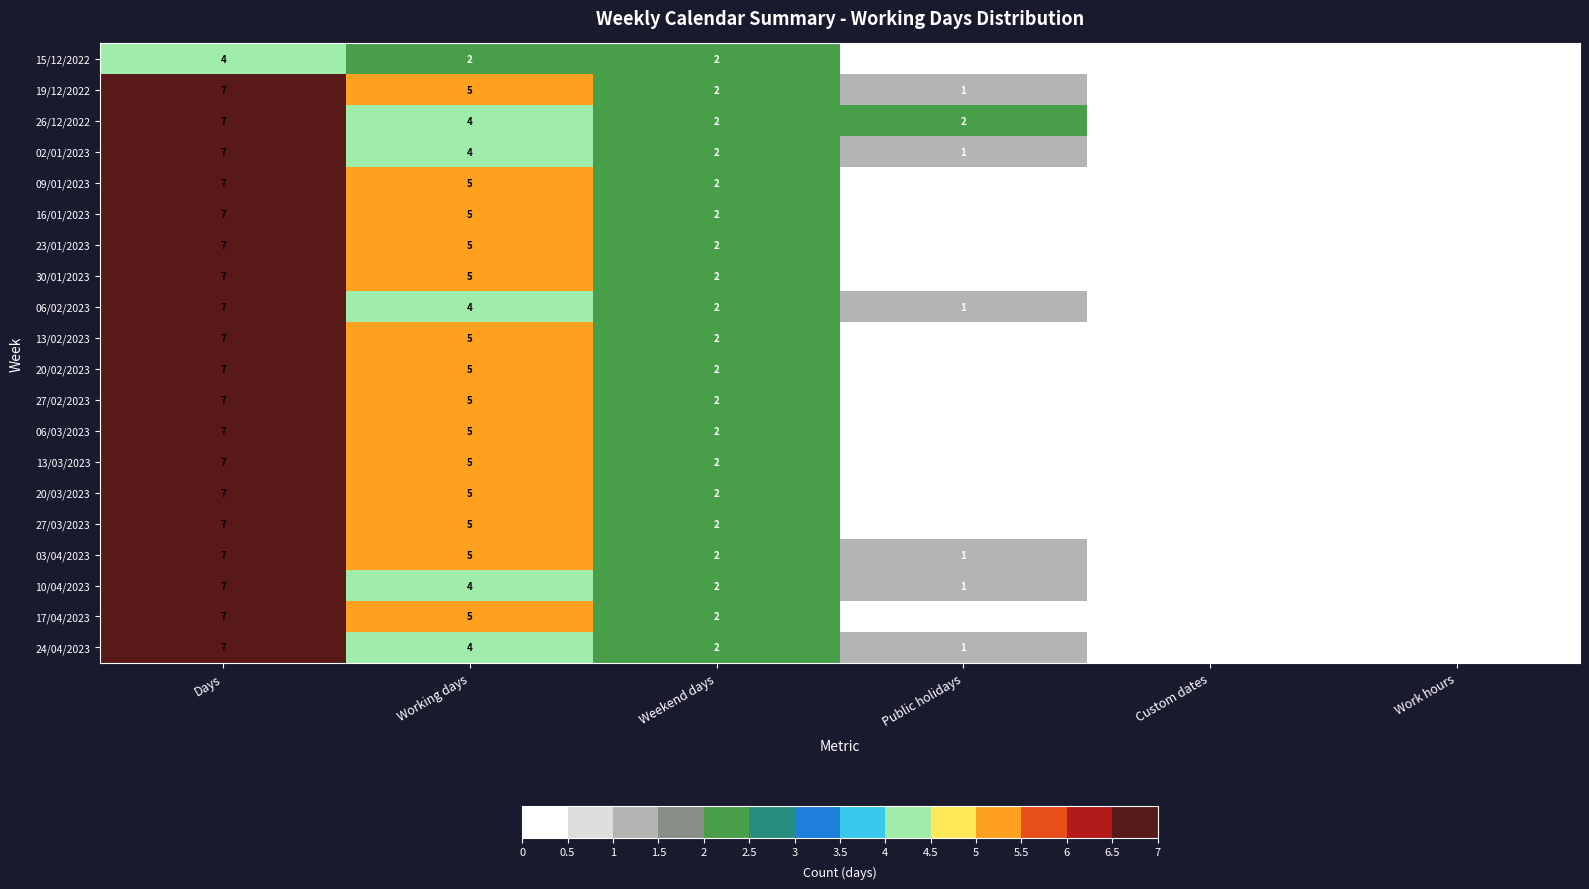

Is it true that 23/01/2023 equals 0 at Custom dates?

True